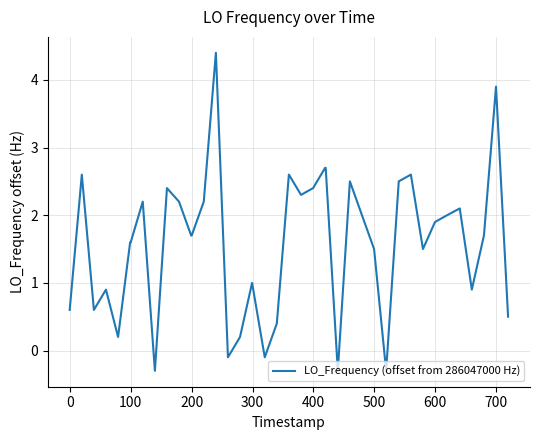

What is the smallest value displayed?

-0.3